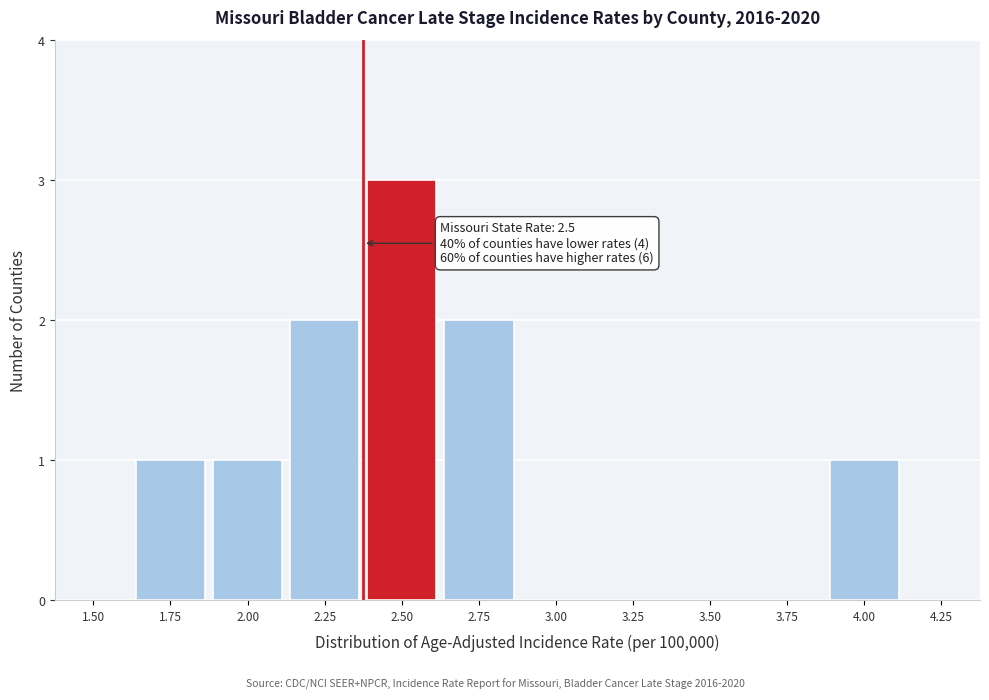

Reading right to left, list all the values displayed in this chart.

4.25=0	4.00=1	3.75=0	3.50=0	3.25=0	3.00=0	2.75=2	2.50=3	2.25=2	2.00=1	1.75=1	1.50=0